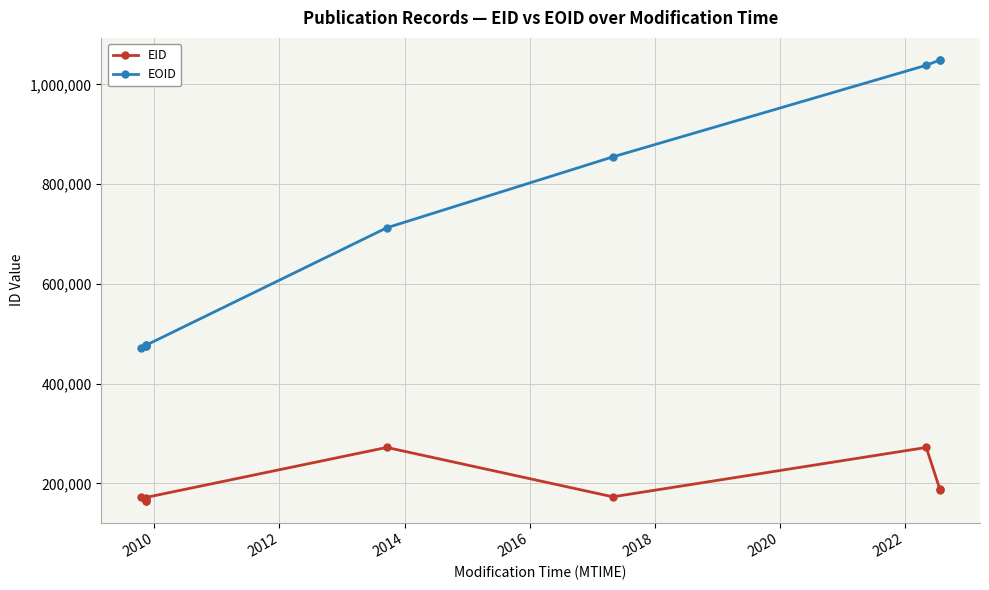

True or false: EID and EOID intersect in this chart.

False